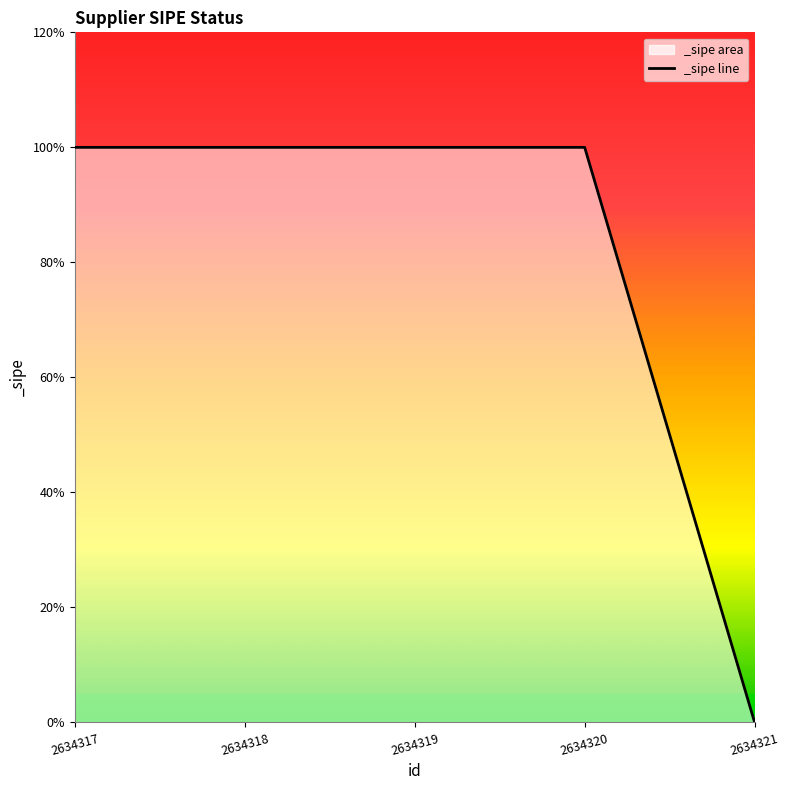

Reading left to right, transcribe all the data shown in this chart.

1	1	1	1	0